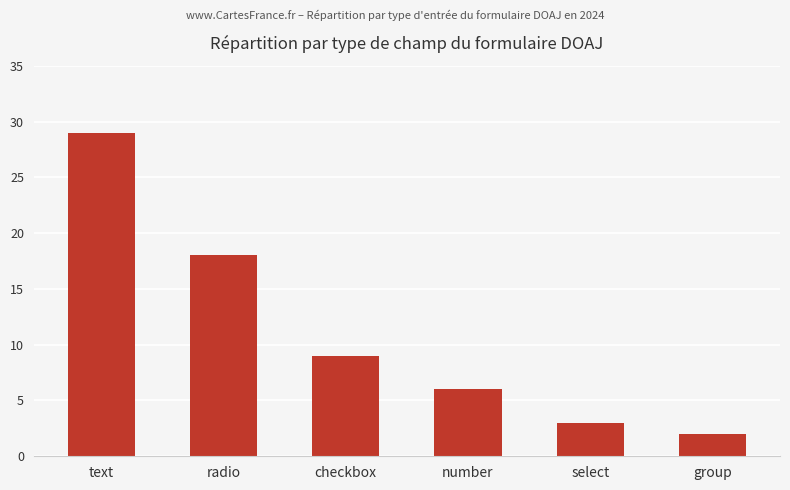

What is the label of the 5th bar from the right?

radio